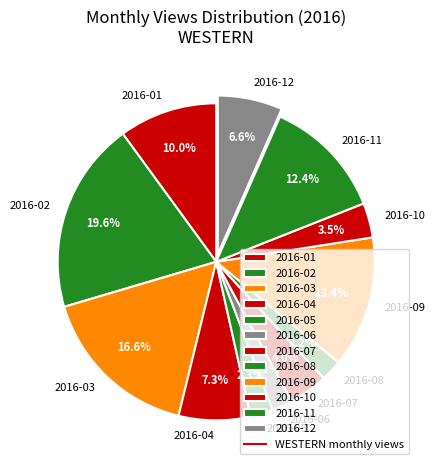

Which category has the biggest portion of the pie?

2016-02